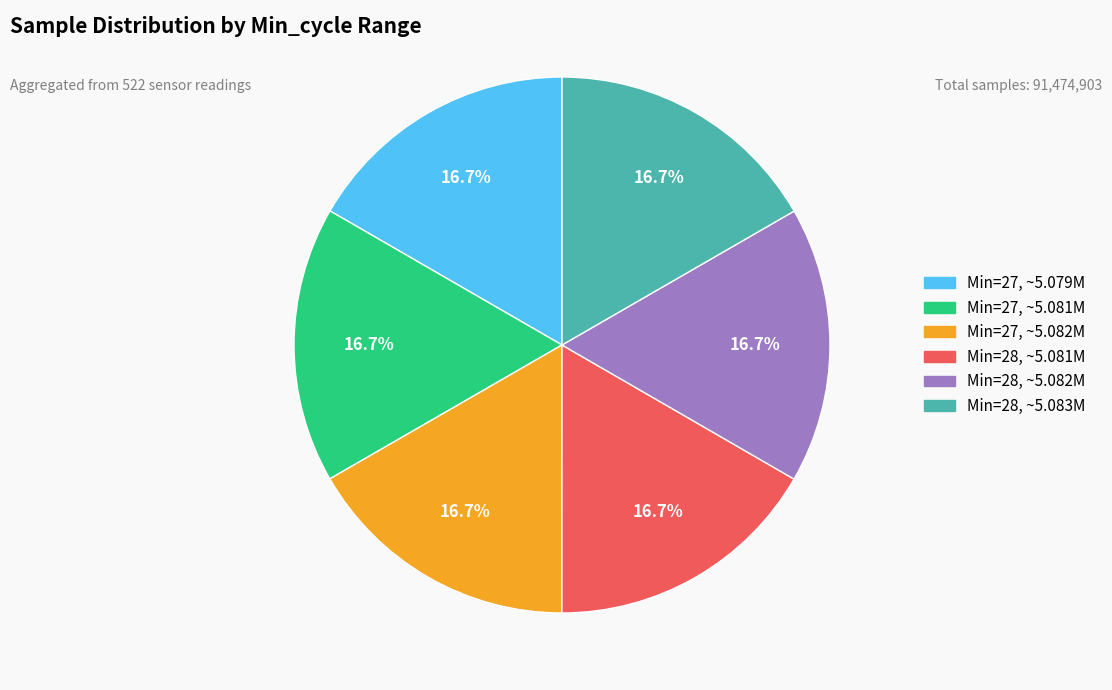

Is there any slice that represents more than half of the pie?

No